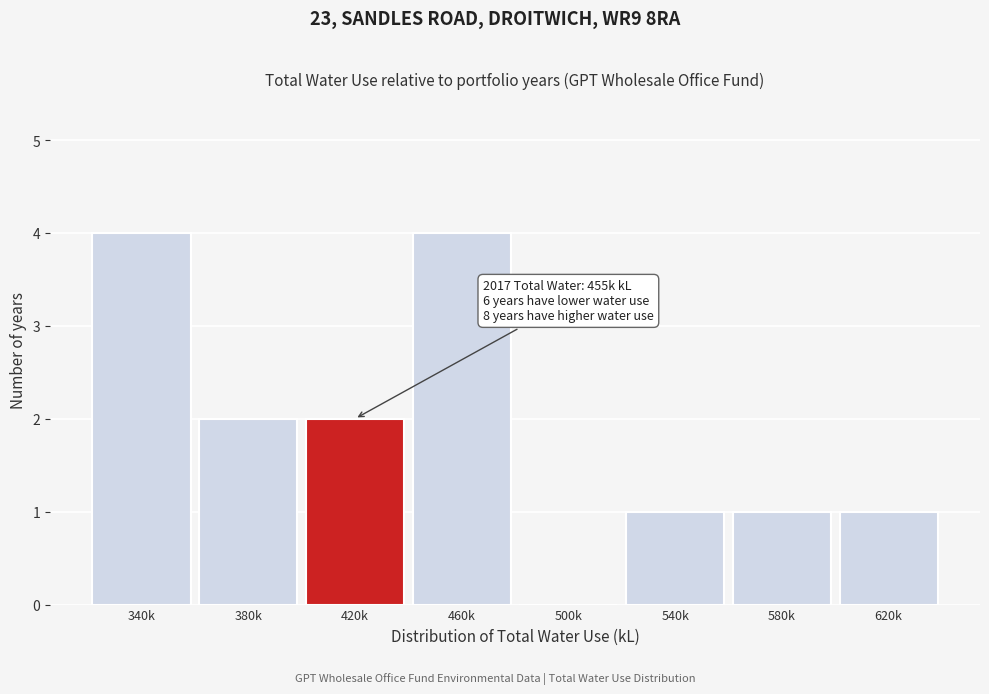

Reading right to left, transcribe all the data shown in this chart.

620k=1	580k=1	540k=1	500k=0	460k=4	420k=2	380k=2	340k=4